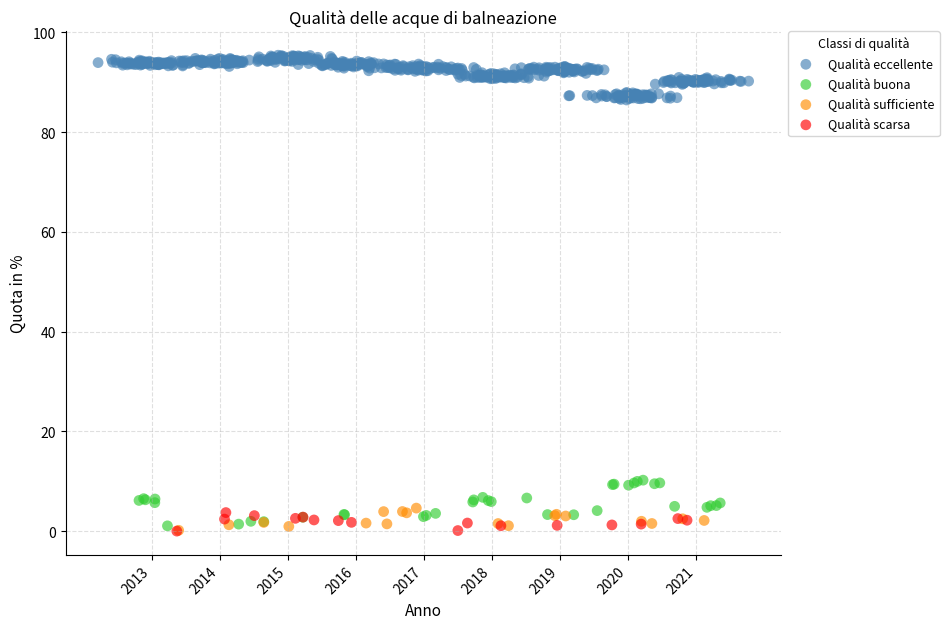

Which series contains the highest Y value?

Qualità eccellente